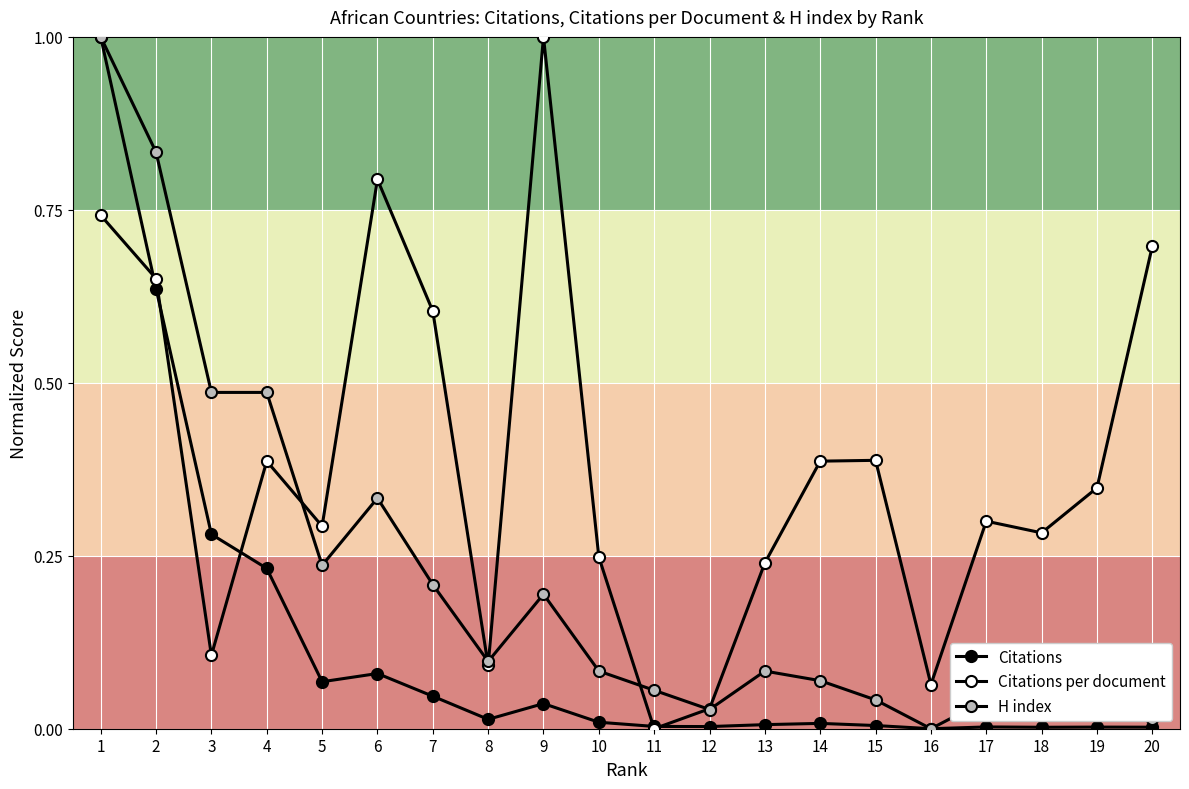

What value does the H index series have at 13?

0.1